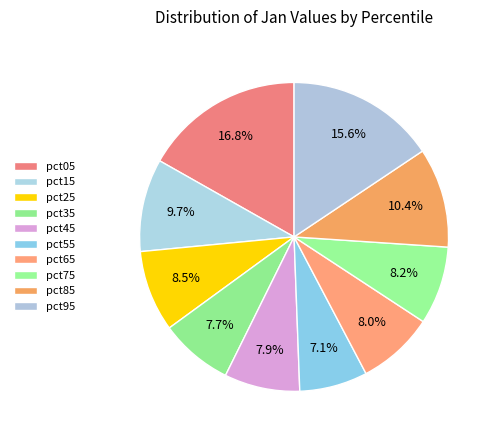

How much of the chart is everything except pct75?

91.8%